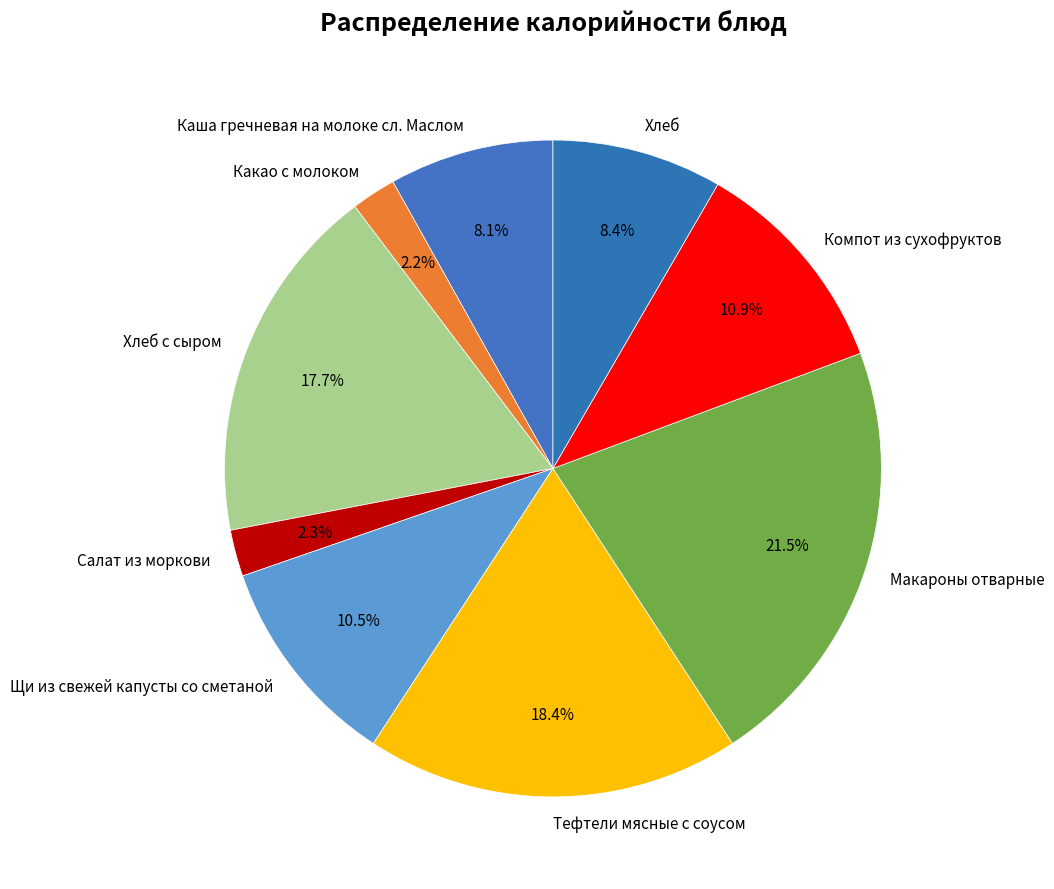

Between Тефтели мясные с соусом and Щи из свежей капусты со сметаной, which is larger?

Тефтели мясные с соусом